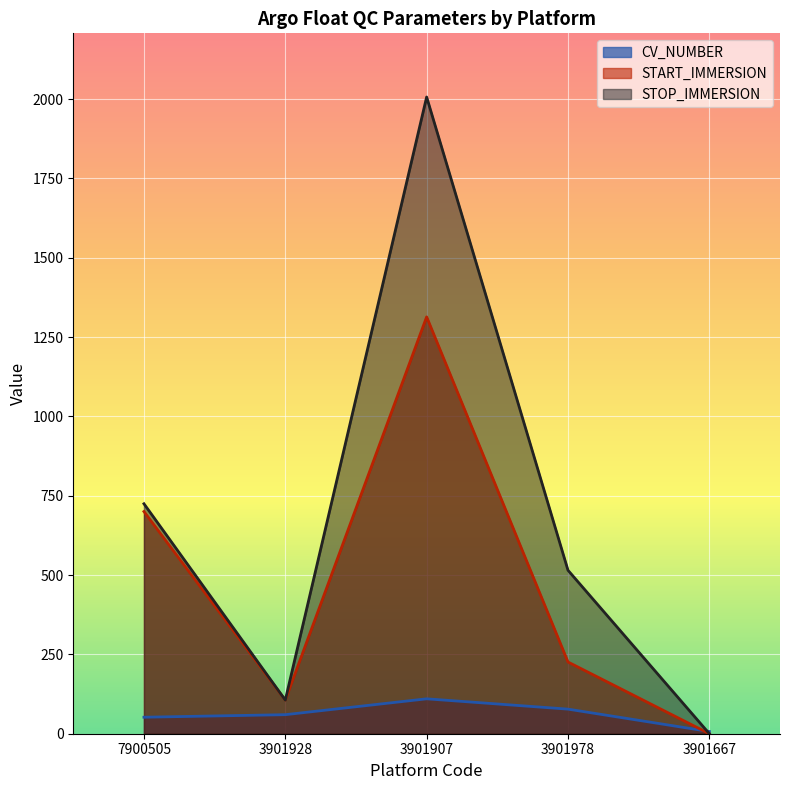

Which series has the largest range (max minus min)?

STOP_IMMERSION